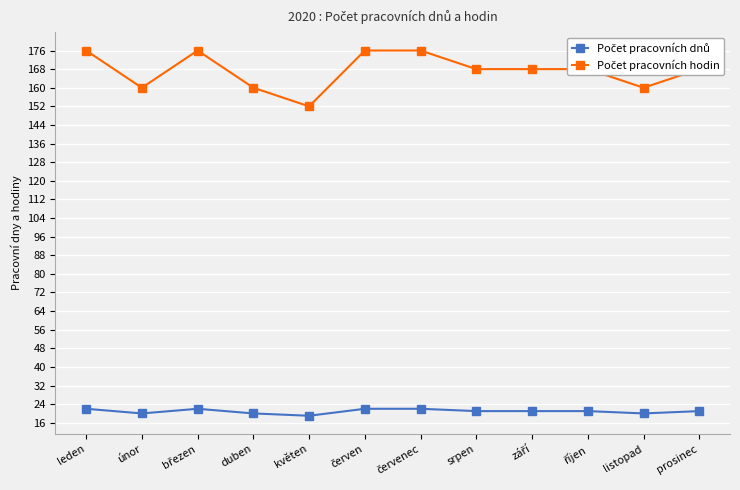

What is the smallest value displayed?

19